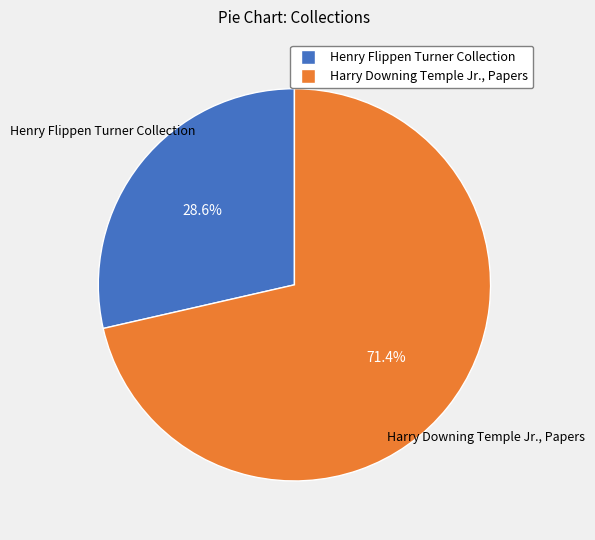

Does any single category account for the majority?

Yes